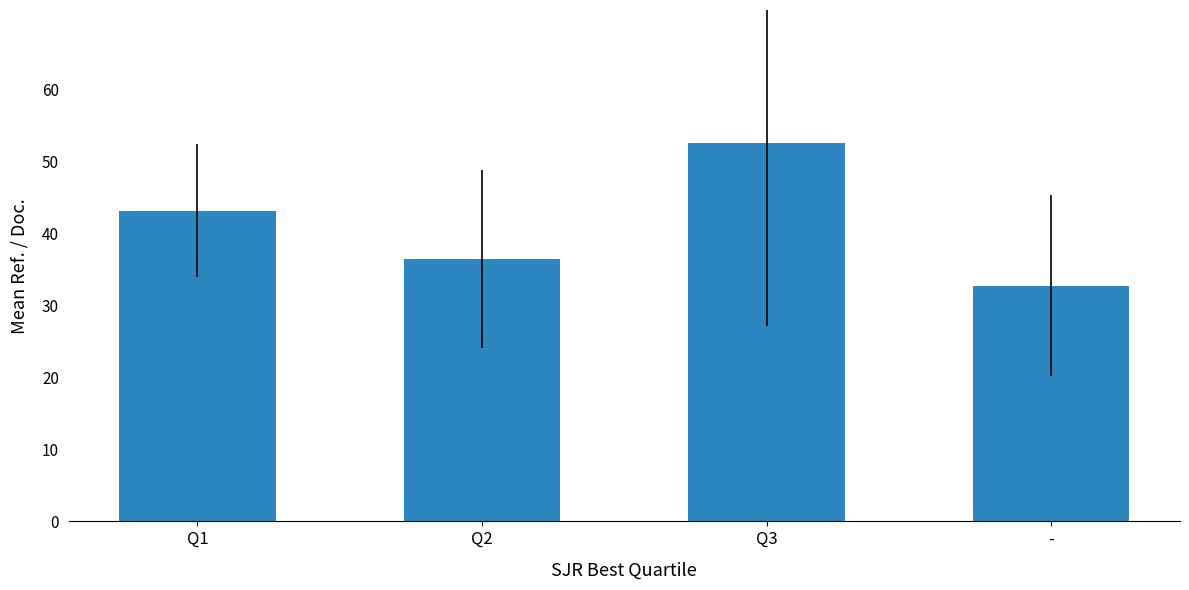

What value does the data have at -?

32.8